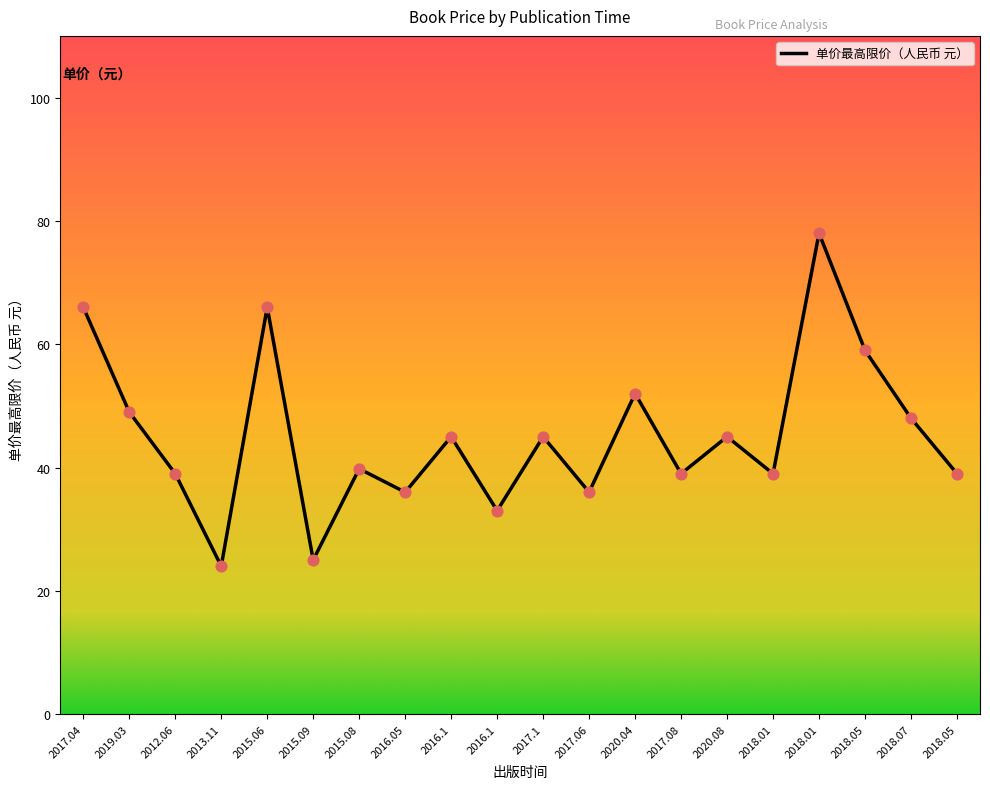

Approximately how many times larger is the value at 2019.03 compared to 2018.07?

1.0